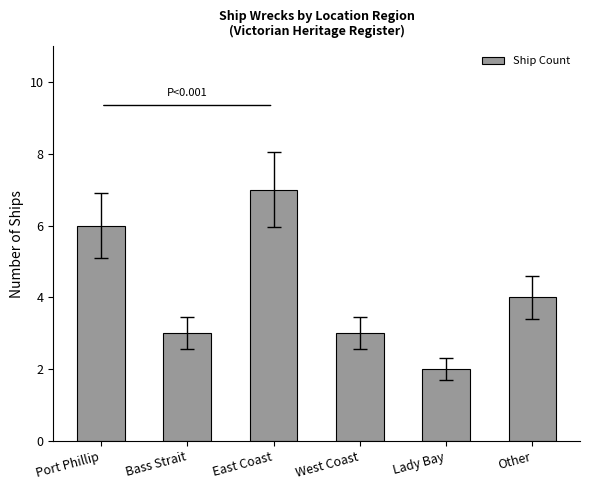

What is the approximate value at Other?

4